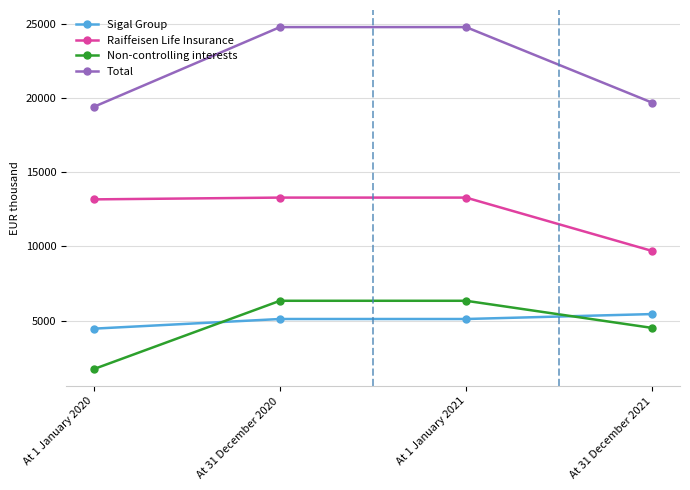

Is the value of Raiffeisen Life Insurance at At 31 December 2020 greater than the value of Non-controlling interests at At 1 January 2020?

Yes